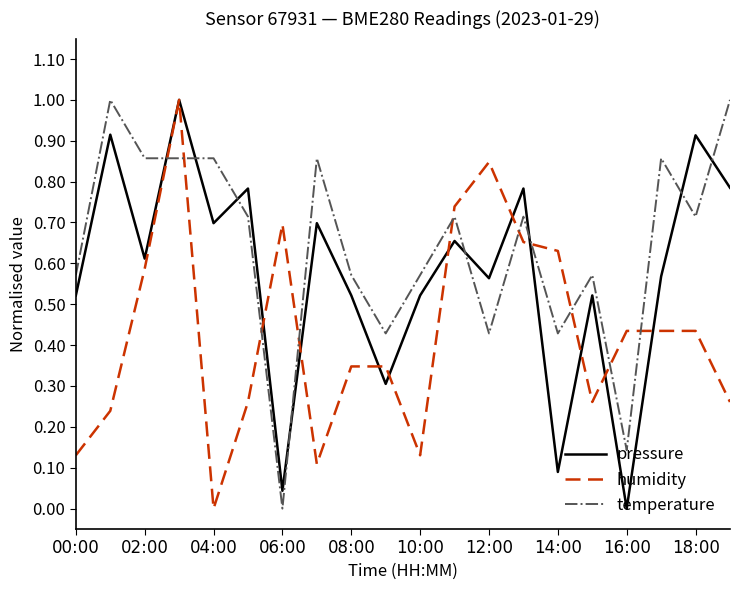

Which series has the largest total across all categories?

temperature